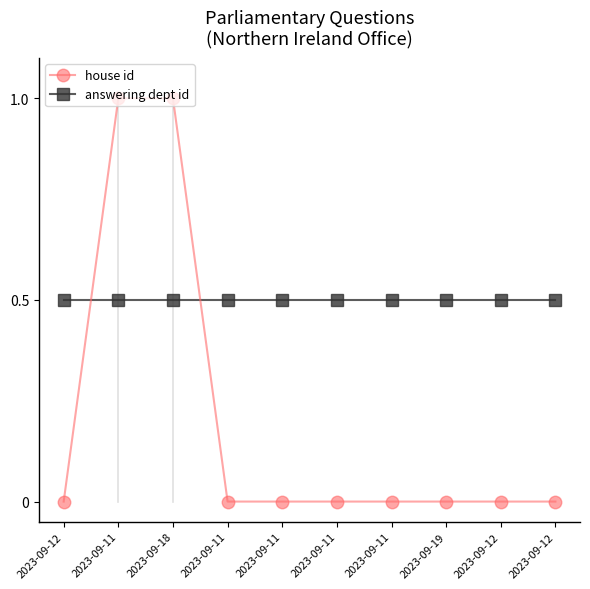

At how many categories does at least one series exceed 0?

10